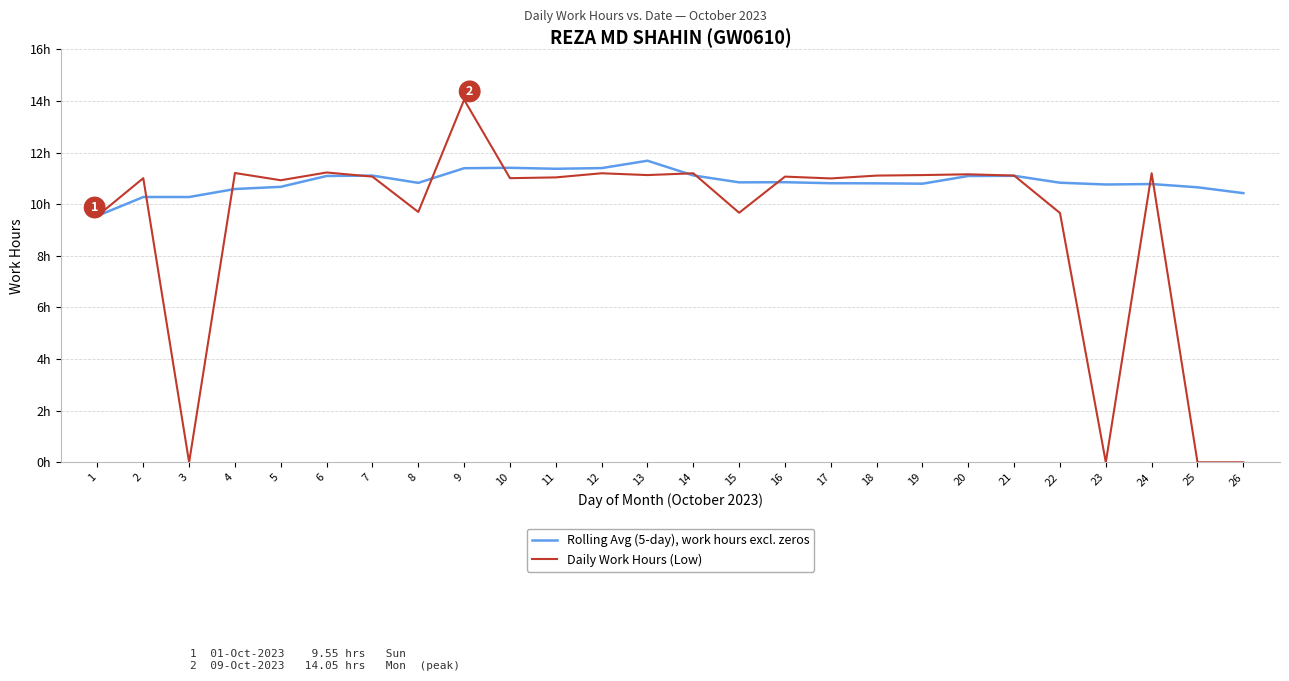

At 22, list the series in order from largest to smallest.

Rolling Avg (5-day), work hours excl. zeros, Daily Work Hours (Low)